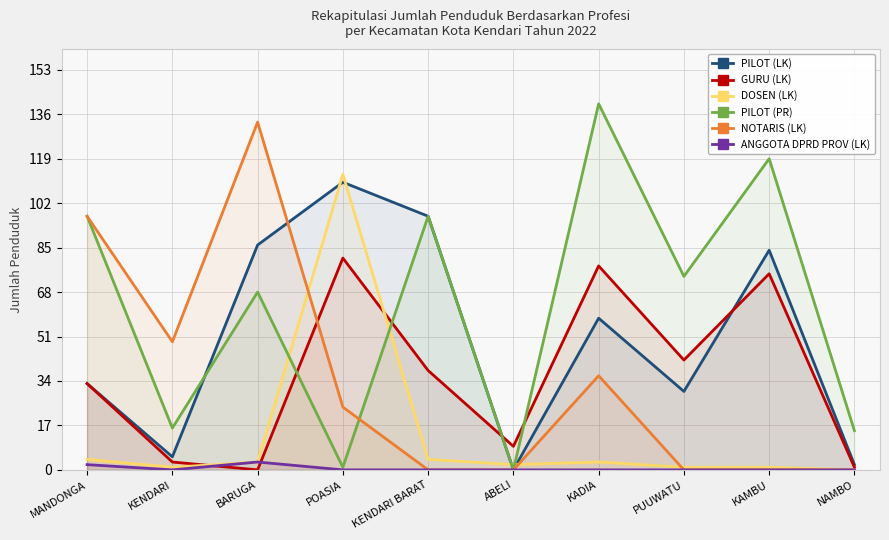

What is the average value of the PILOT (LK) series?

50